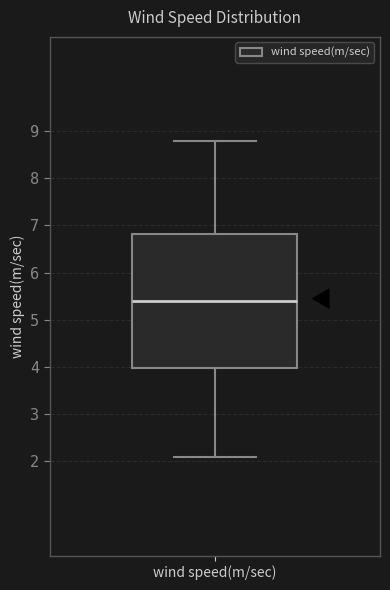

Read this box plot against the y-axis: the position of the median line, the range covered by the box, and the ends of both whiskers. The values are not printed on the chart, so give them approximately, as read against the axis.

median 5.4, box 4.0 to 6.8, whiskers 2.1 to 8.8